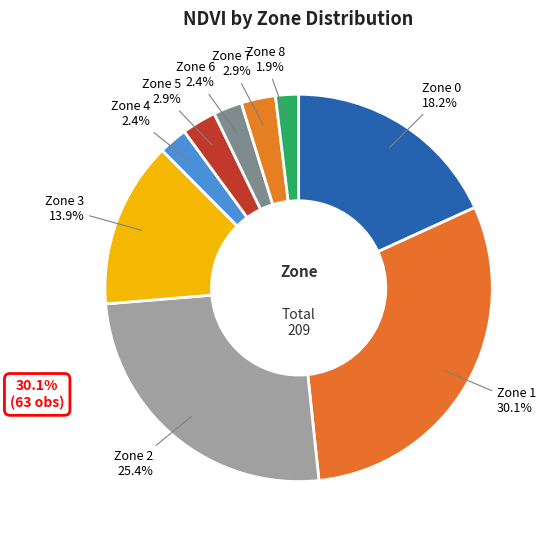

Count the number of slices in the pie.

9